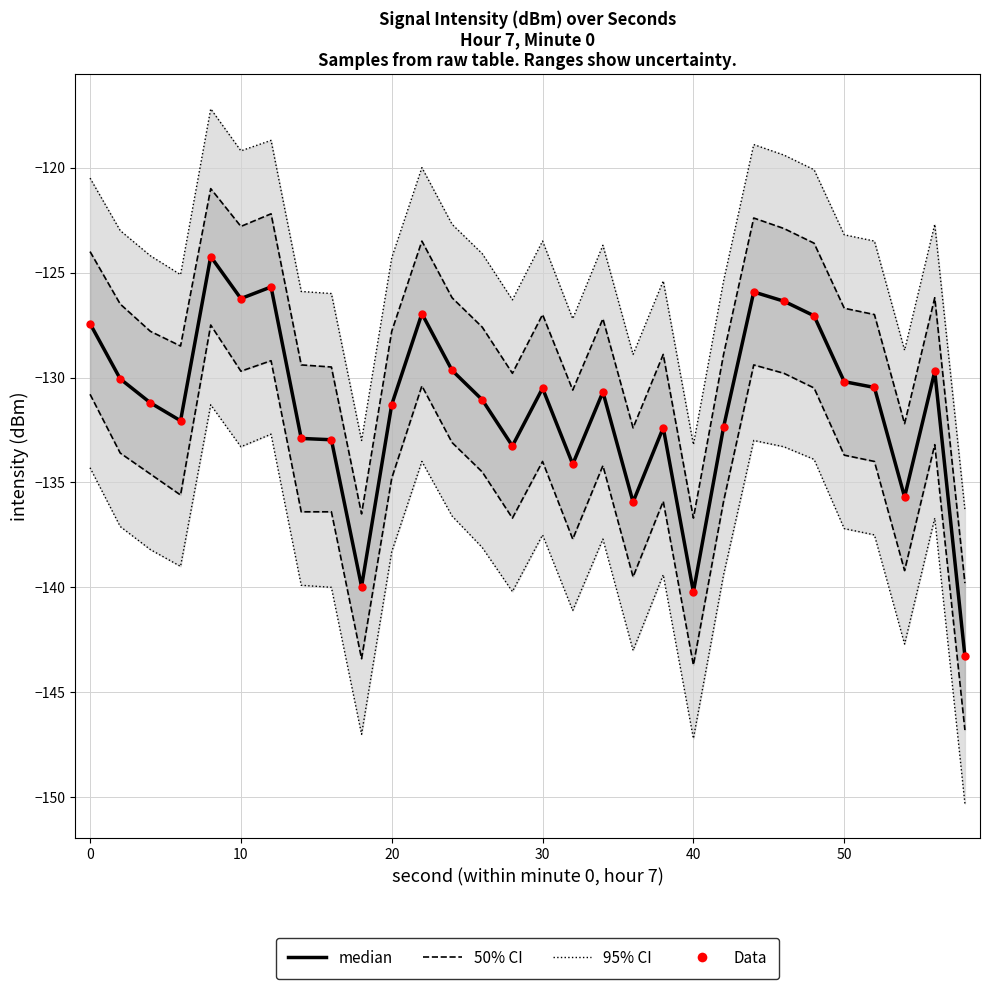

Which has a higher value, 10 or 50?

10